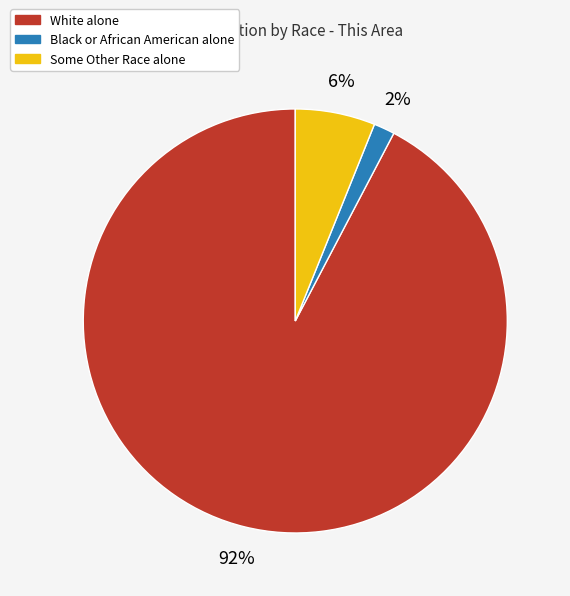

To the nearest percent, what is the difference between the White alone and Some Other Race alone slice percentages?

86%